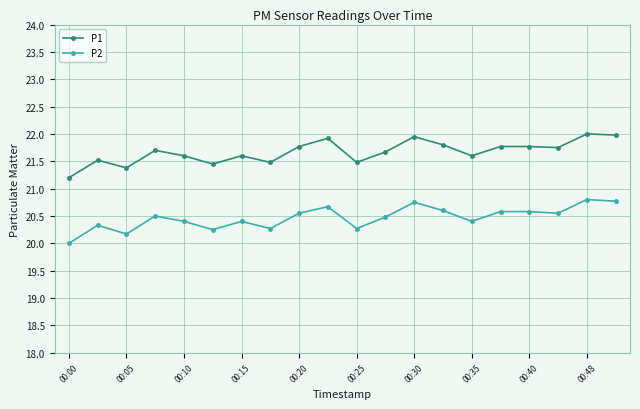

At how many categories does at least one series exceed 21?

20